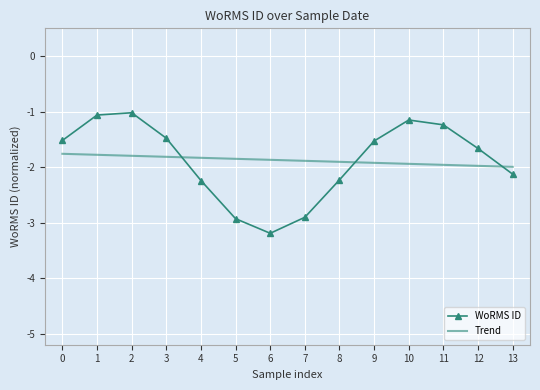

The value of WoRMS ID at 12 is -1.7. True or false?

True